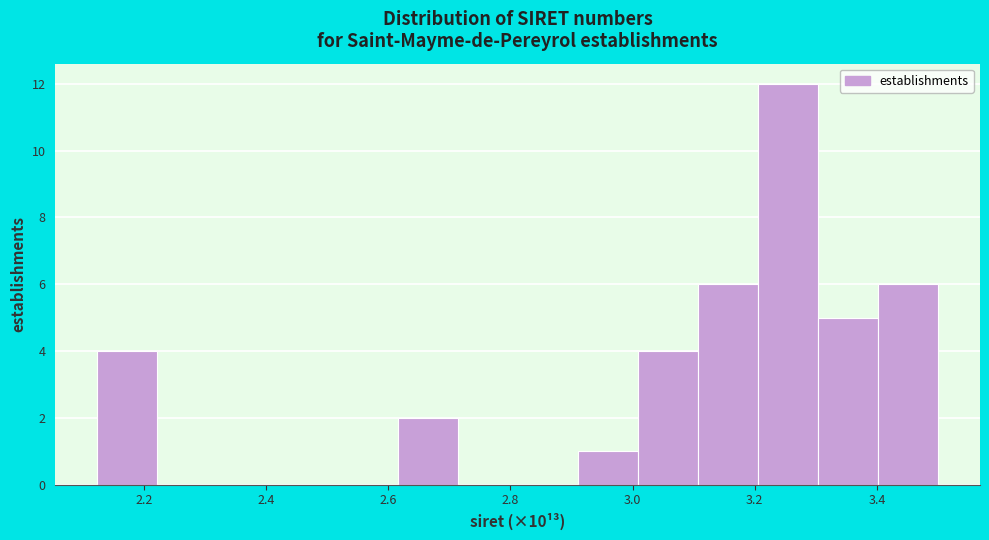

Over which range of the x-axis is the bar tallest?

3.20 to 3.30